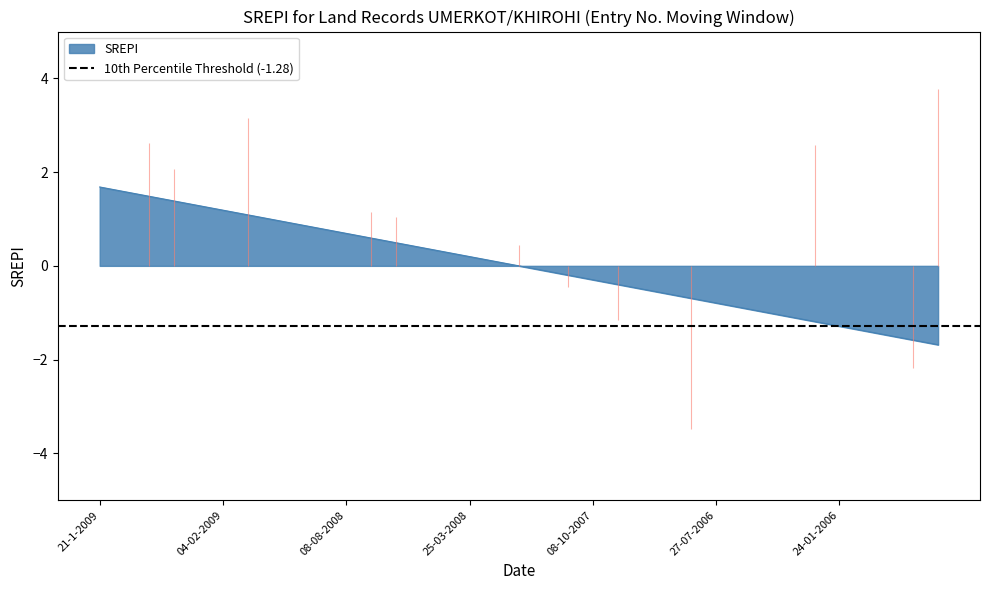

Is it true that the value at 25-03-2008 is 0.3?

False